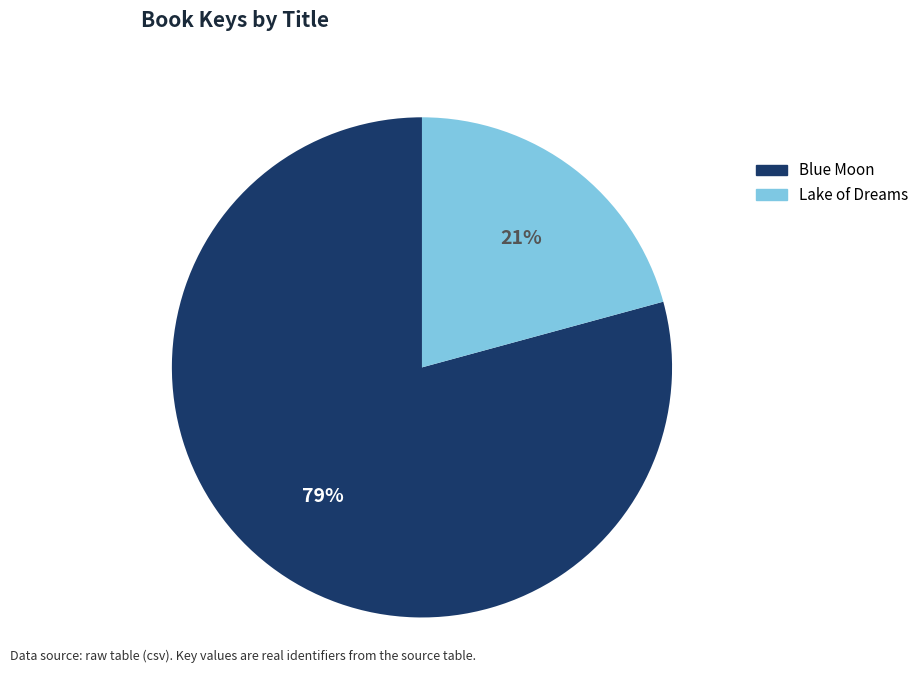

To the nearest percent, what portion does Lake of Dreams represent?

21%